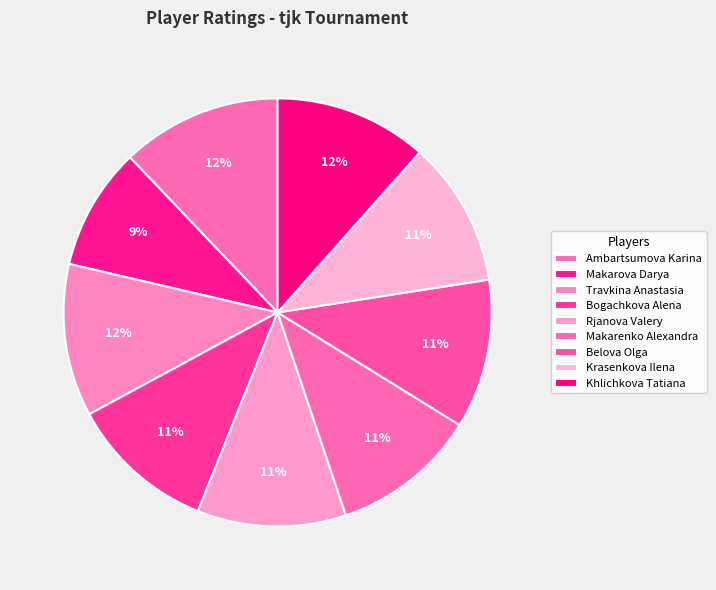

Approximately how many times larger is the value at Travkina Anastasia compared to Belova Olga?

1.0